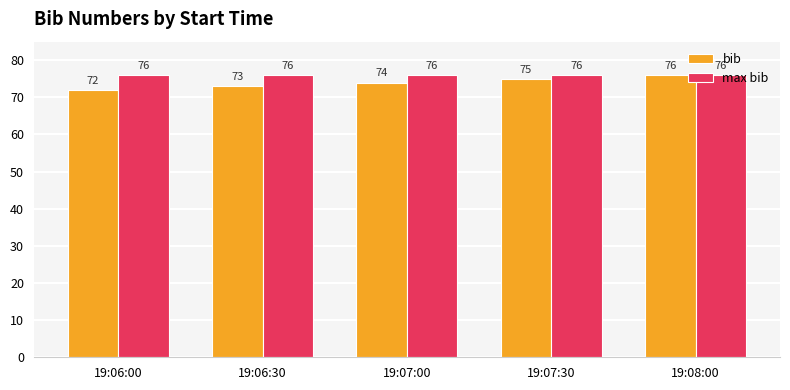

Between 19:06:30 and 19:08:00, which series saw the biggest shift?

bib